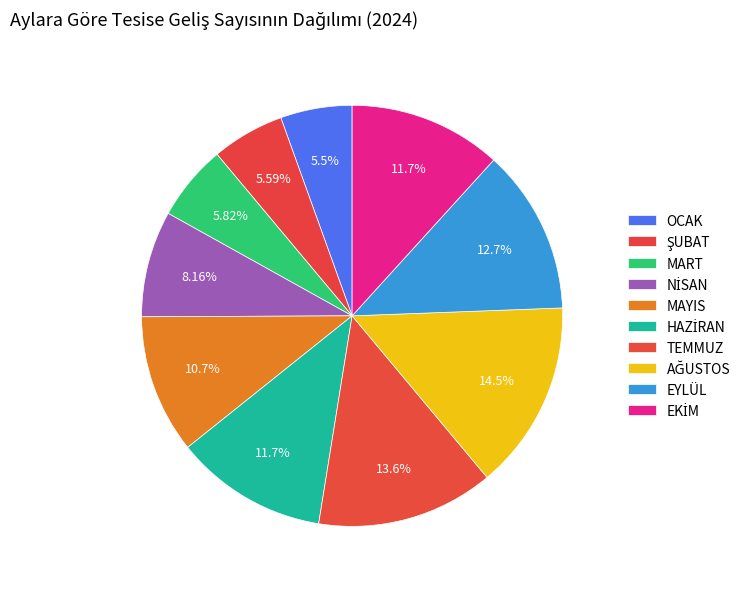

What is the ratio of the value at EKİM to the value at MAYIS?

1.1